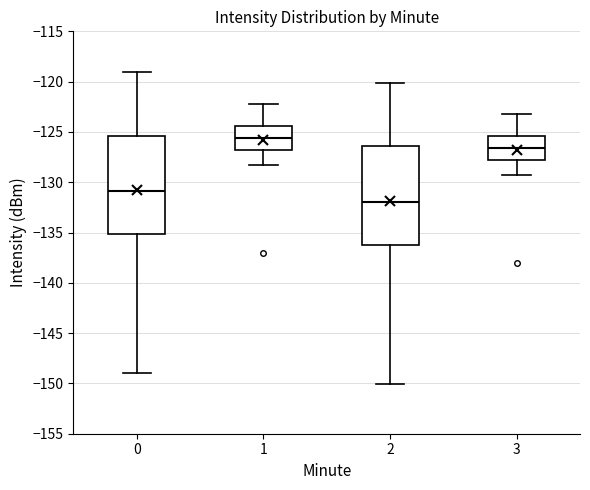

Which box has the lowest median line?

2